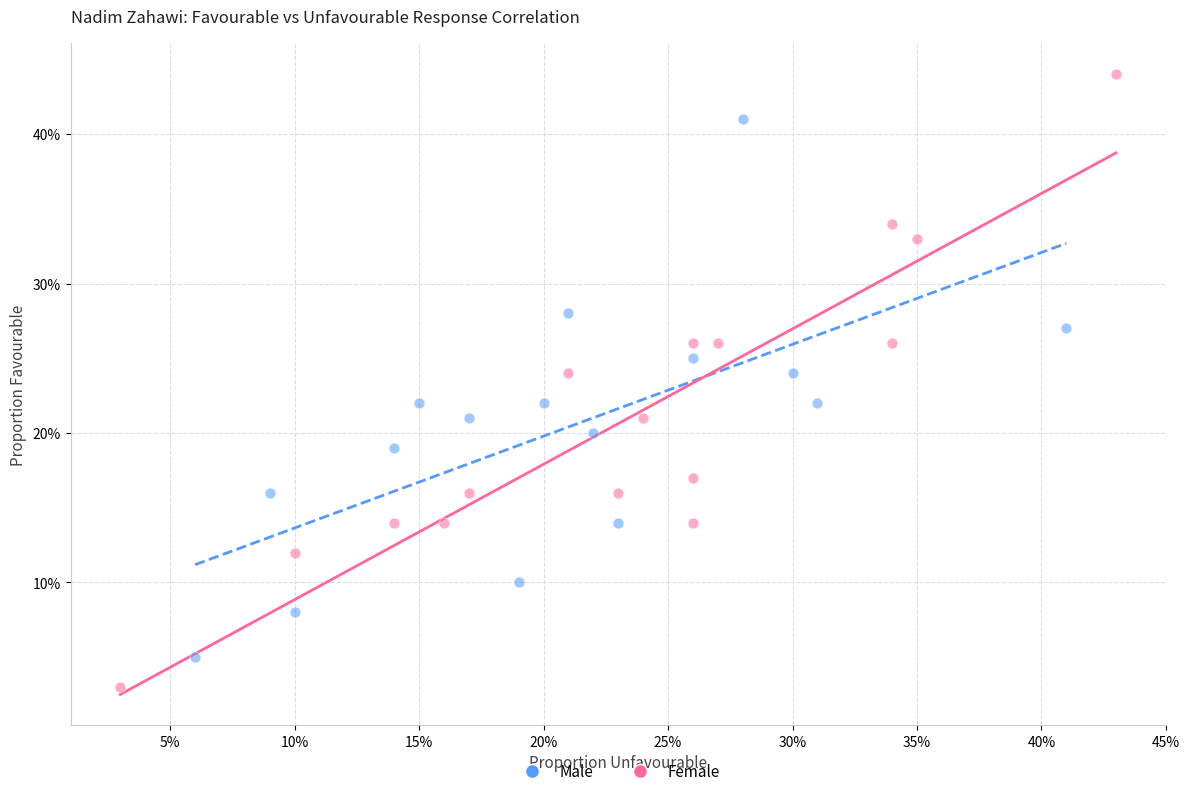

Which series reaches the maximum Y coordinate?

Female